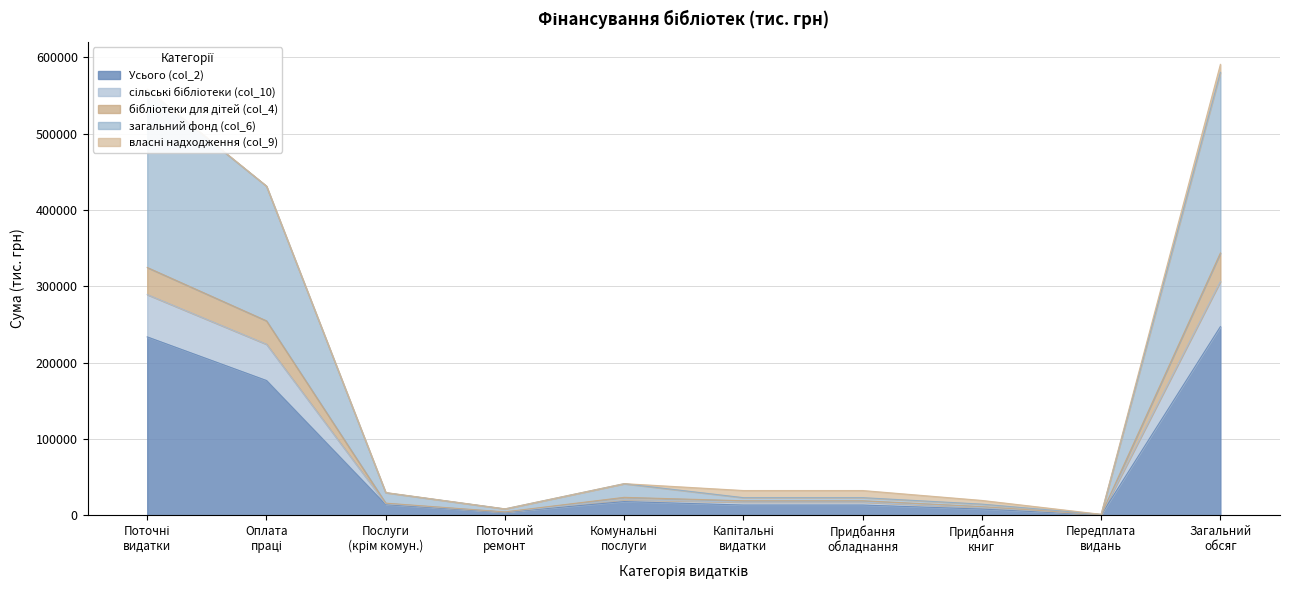

Does the chart display data point markers on the line(s)?

No